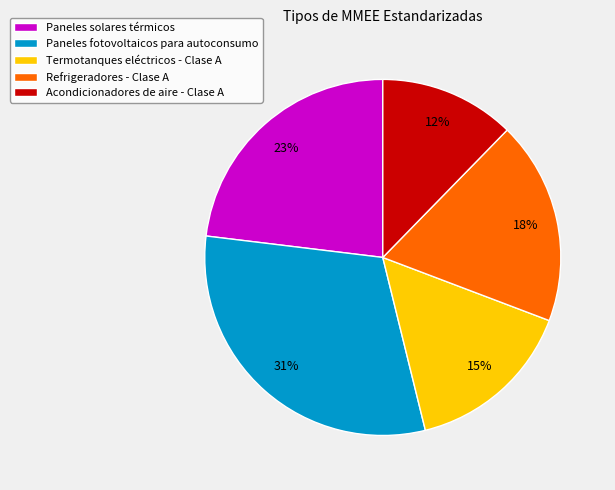

What is the smallest slice in the pie chart?

Acondicionadores de aire - Clase A